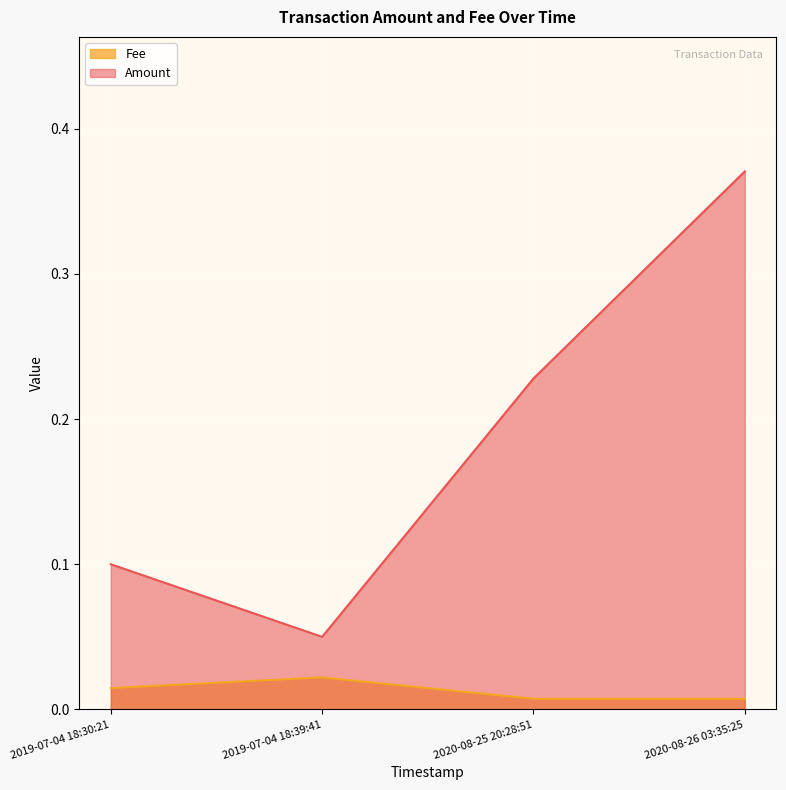

Which series has the largest range (max minus min)?

Amount